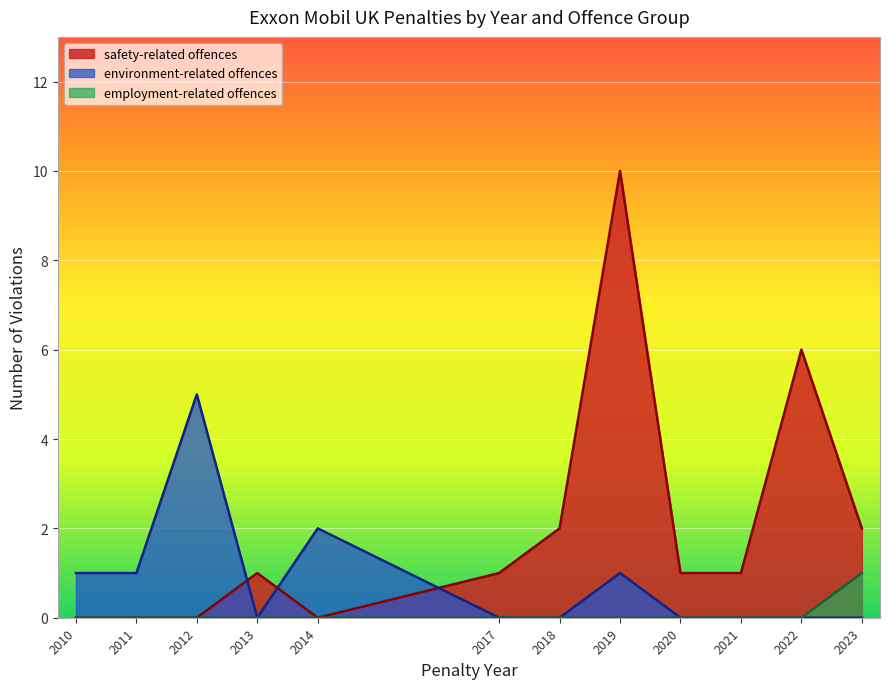

The employment-related offences series shows 2017 at 2017. True or false?

True